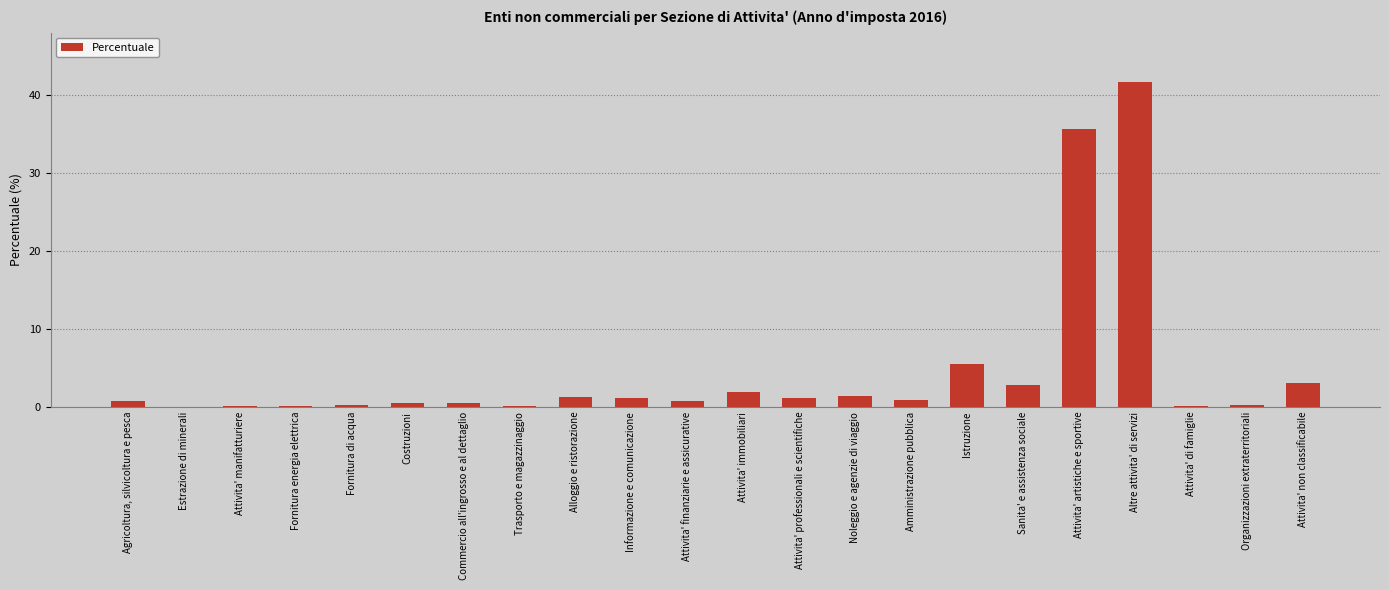

How many data points does each series have?

22